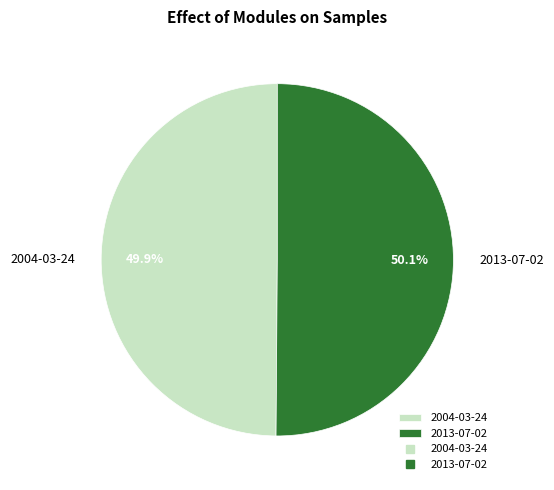

What percentage is the 2004-03-24 slice, to the nearest percent?

50%